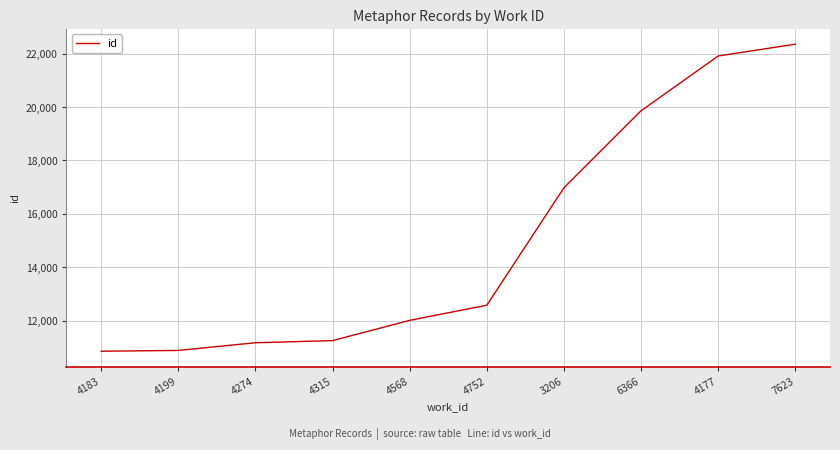

What is the approximate value at 4274, to the nearest 10?

11170